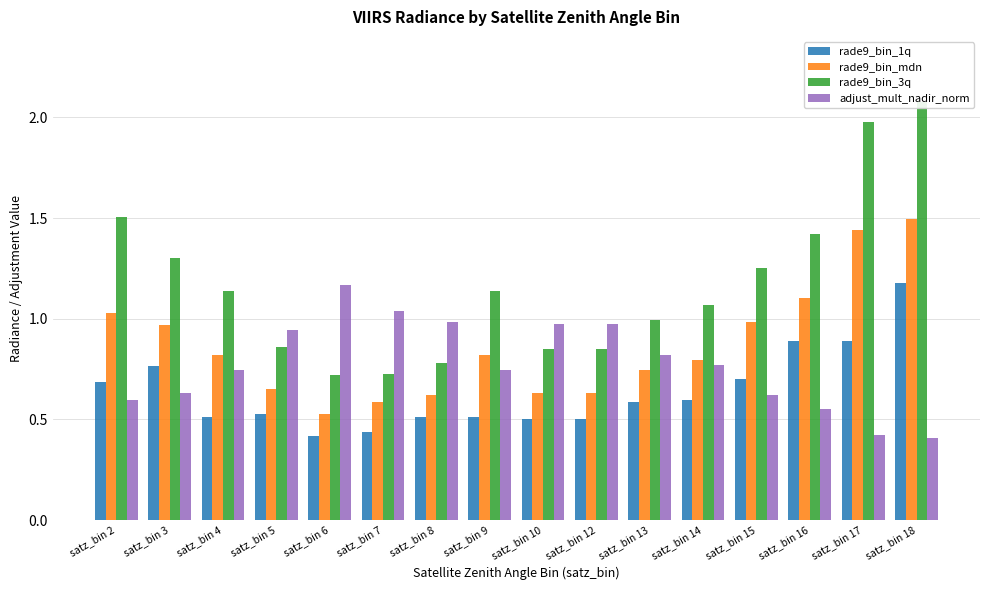

What value does the rade9_bin_1q series have at satz_bin 7?

0.4